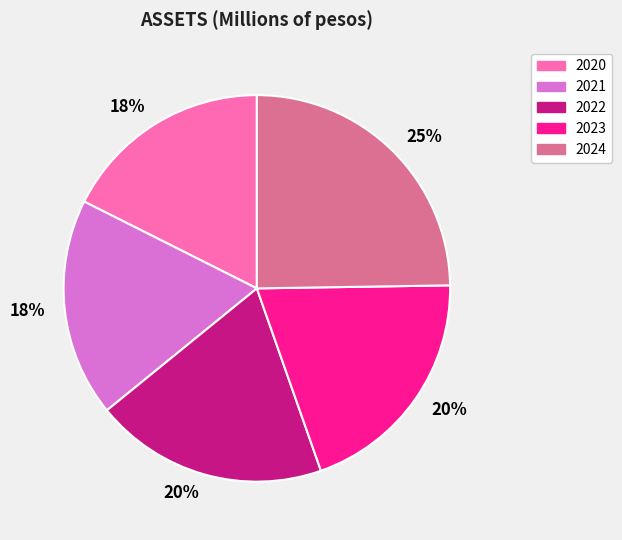

Which has a higher value, 2021 or 2023?

2023